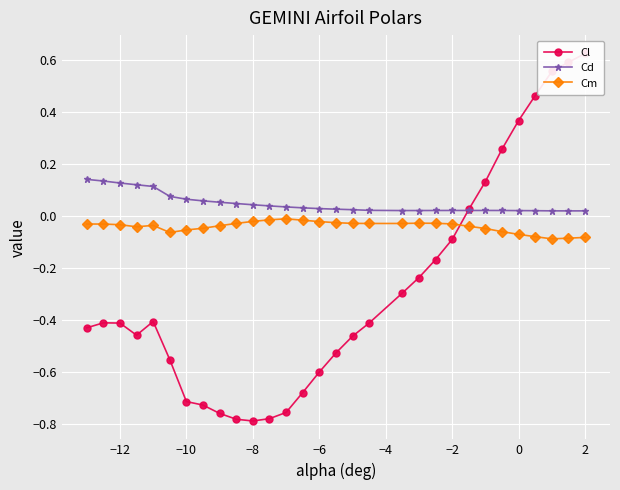

True or false: Cd has more than 1 points higher than both neighbors.

True